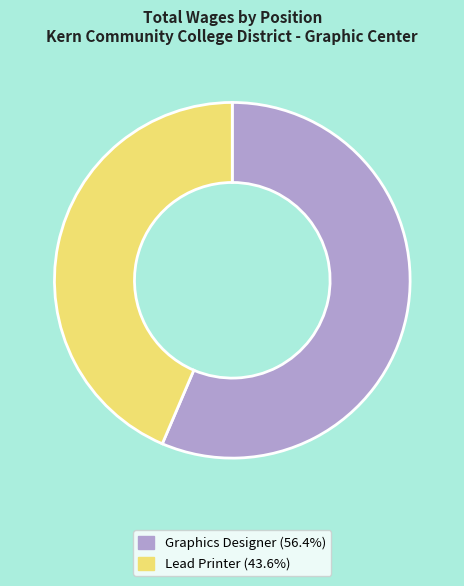

What is the largest slice in the pie chart?

Graphics Designer